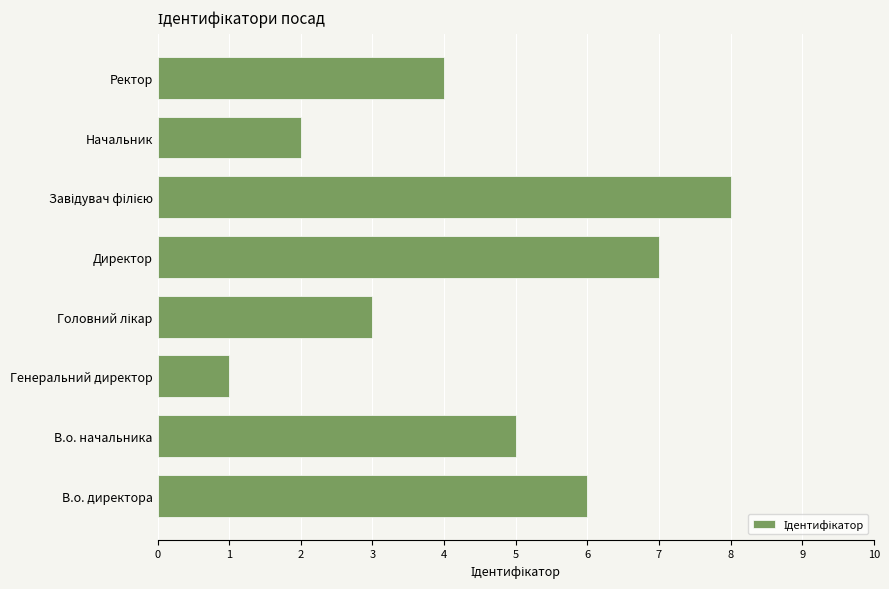

Is it true that the value at Генеральний директор is 1?

True